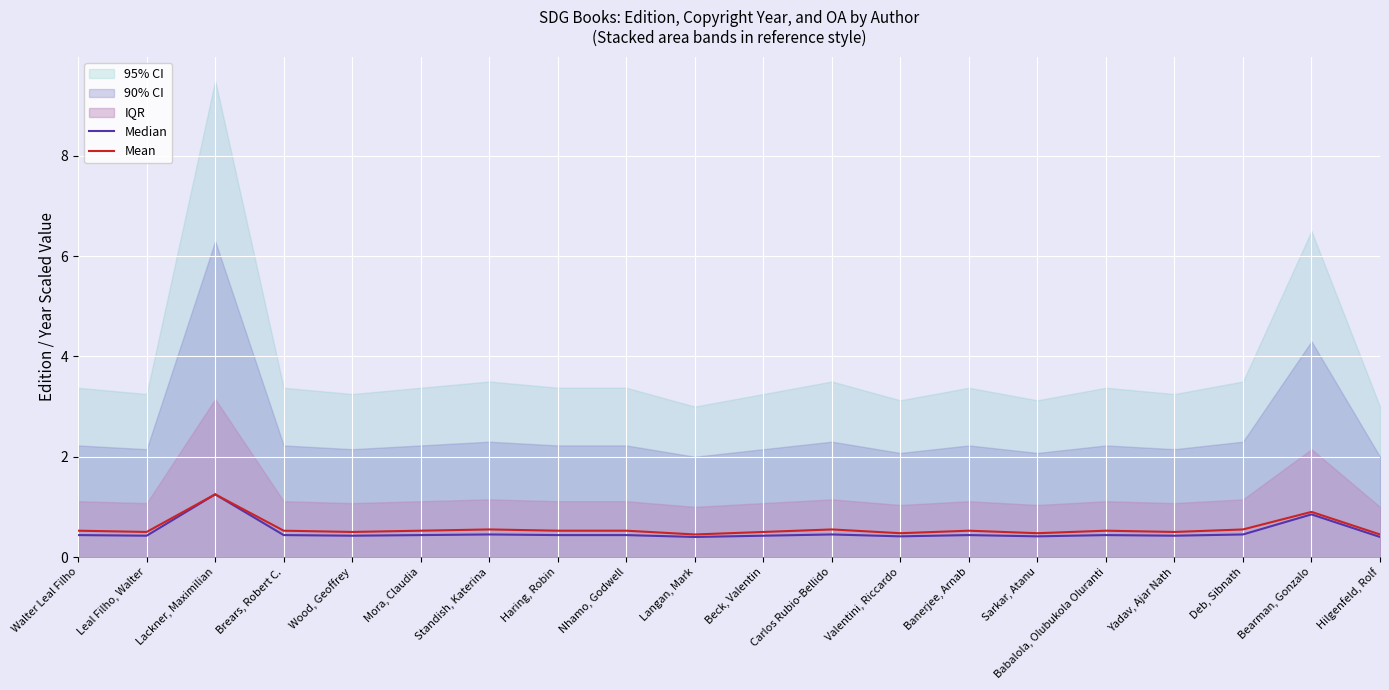

What is the label of the 19th point from the left?

Bearman, Gonzalo